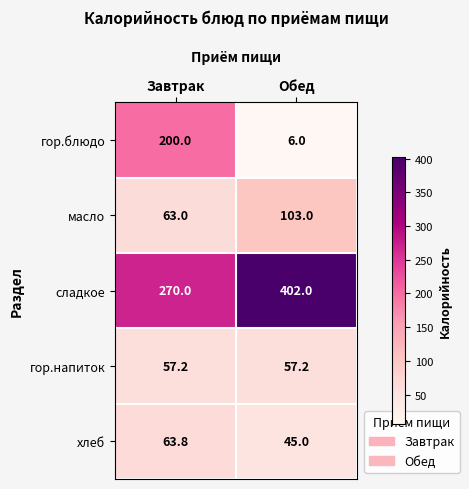

At which category is the sum across all series the highest?

Завтрак